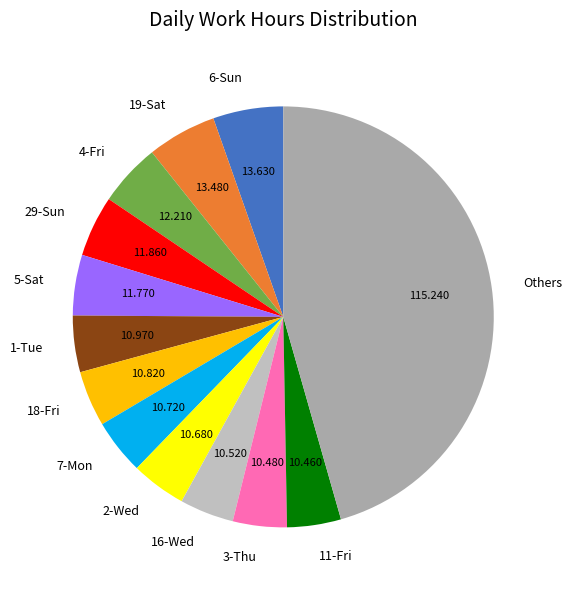

Combined, do 4-Fri and 29-Sun account for over 50%?

No